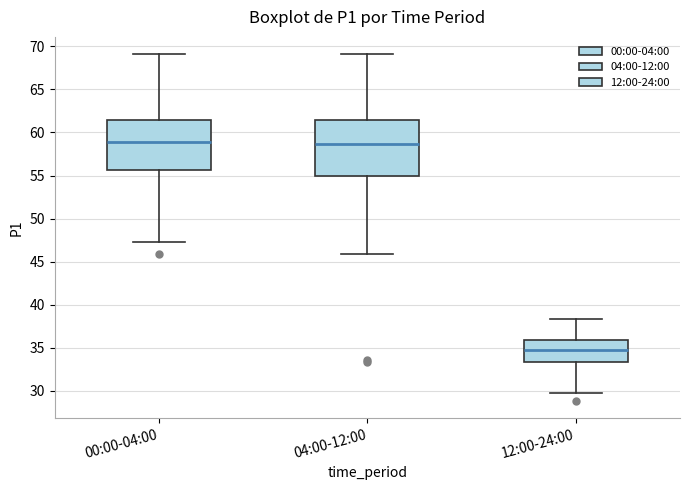

Reading left to right, transcribe this box plot: for each box, give where its median line is, the range the box spans, and where its two whiskers end, as read against the y-axis. The values are not printed on the chart, so give them approximately, as read against the axis.

00:00-04:00: median 59.0, box 55.5 to 61.5, whiskers 47.5 to 69.0
04:00-12:00: median 58.5, box 55.0 to 61.5, whiskers 46.0 to 69.0
12:00-24:00: median 34.5, box 33.5 to 36.0, whiskers 29.5 to 38.5